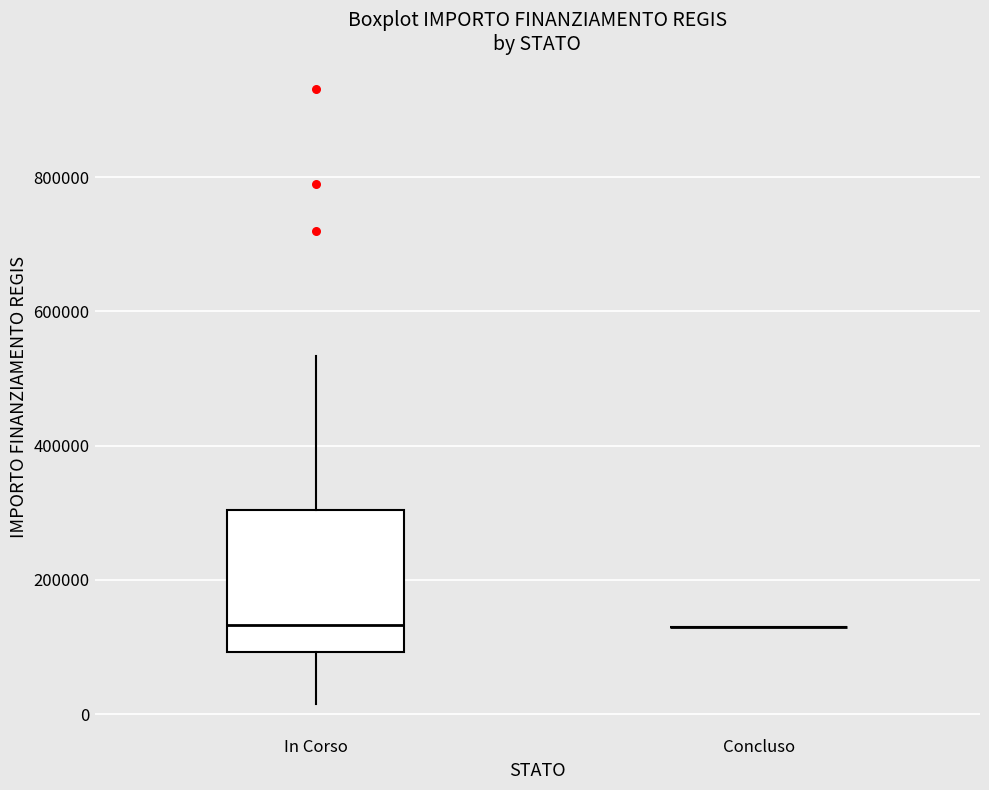

Reading left to right, transcribe this box plot: for each box, give where its median line is, the range the box spans, and where its two whiskers end, as read against the y-axis. The values are not printed on the chart, so give them approximately, as read against the axis.

In Corso: median 140000, box 100000 to 300000, whiskers 20000 to 540000
Concluso: box collapsed to a line at 140000, whiskers 140000 to 140000